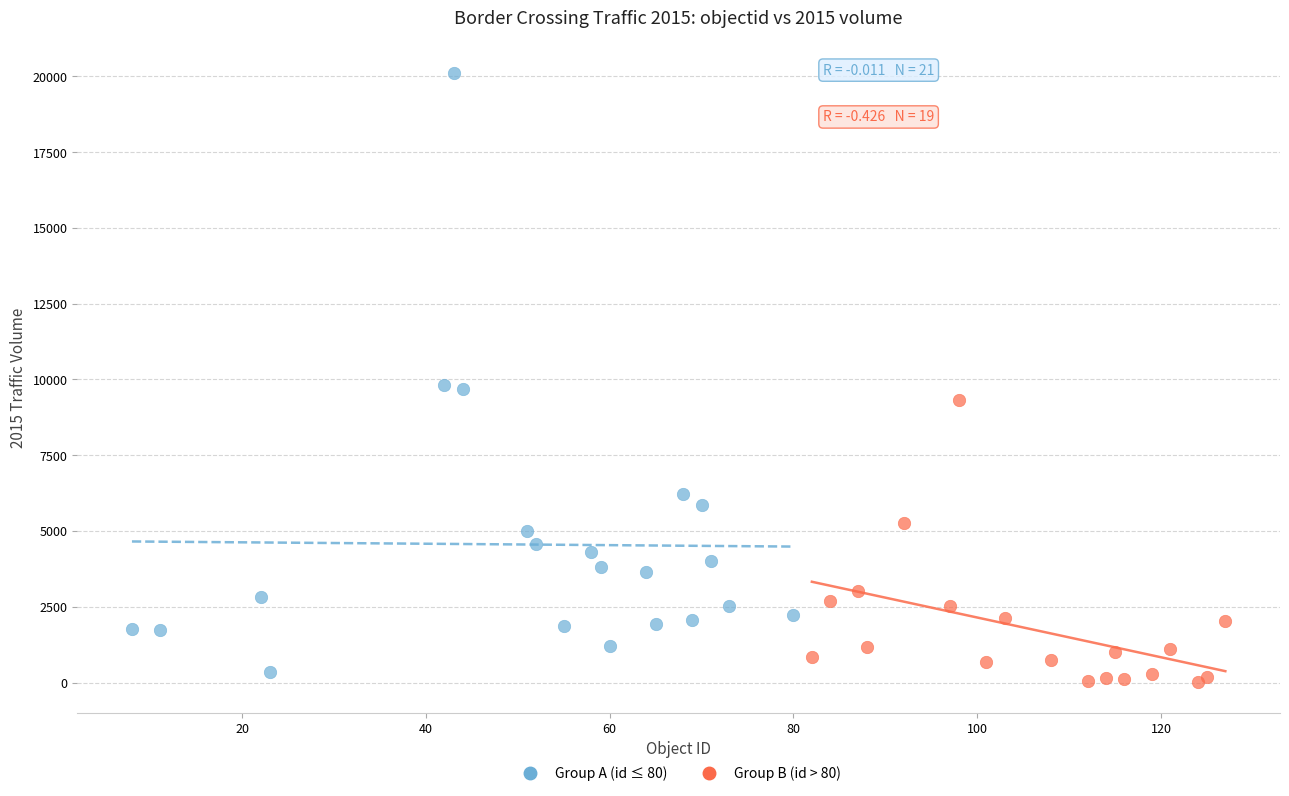

Which series has the largest Y range (max minus min)?

Group A (id ≤ 80)